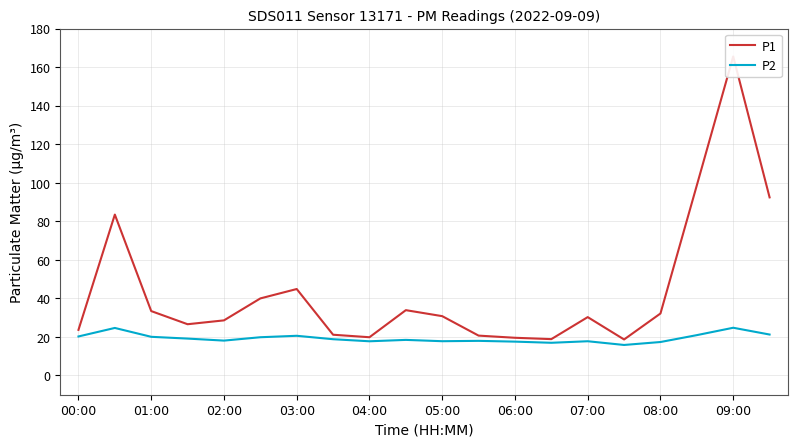

What is the difference between the maximum and minimum values in the P1 series?

146.9